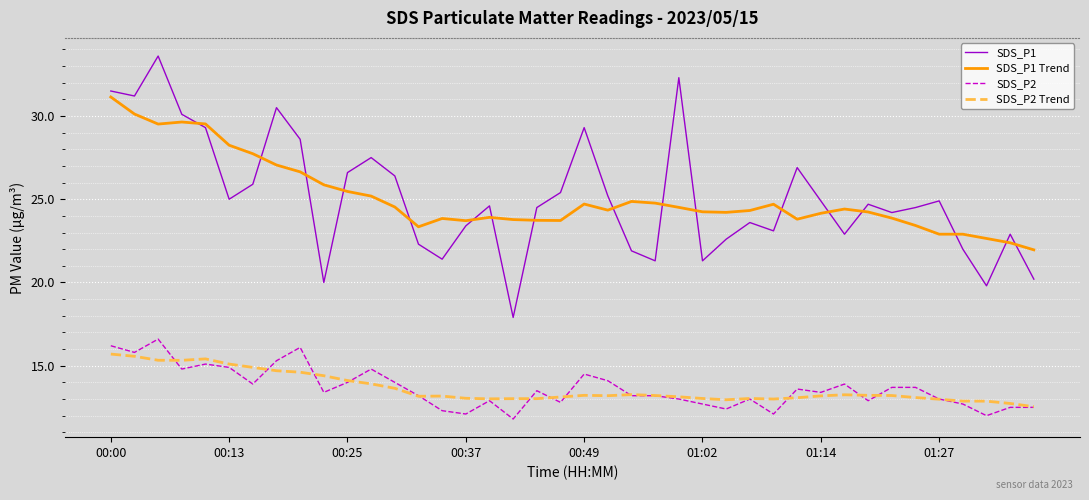

How many categories are shown in the chart?

40